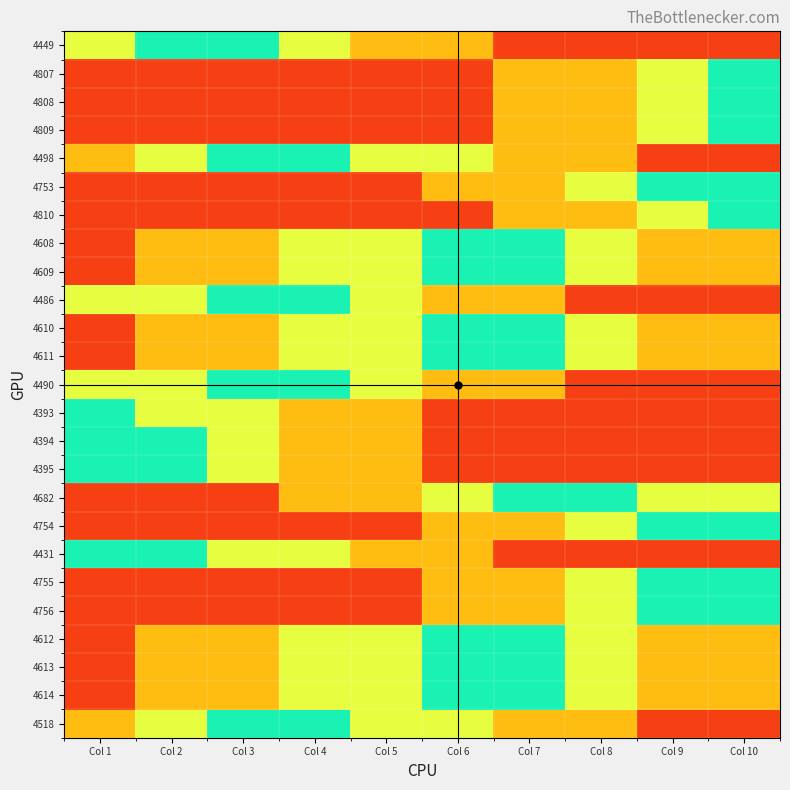

Reading left to right, list all the values displayed in this chart.

4449: Col 1=0.7	Col 2=1.0	Col 3=1.0	Col 4=0.7	Col 5=0.5	Col 6=0.5	Col 7=0.1	Col 8=0.1	Col 9=0.1	Col 10=0.1
4807: Col 1=0.1	Col 2=0.1	Col 3=0.1	Col 4=0.1	Col 5=0.1	Col 6=0.1	Col 7=0.5	Col 8=0.5	Col 9=0.7	Col 10=1.0
4808: Col 1=0.1	Col 2=0.1	Col 3=0.1	Col 4=0.1	Col 5=0.1	Col 6=0.1	Col 7=0.5	Col 8=0.5	Col 9=0.7	Col 10=1.0
4809: Col 1=0.1	Col 2=0.1	Col 3=0.1	Col 4=0.1	Col 5=0.1	Col 6=0.1	Col 7=0.5	Col 8=0.5	Col 9=0.7	Col 10=1.0
4498: Col 1=0.5	Col 2=0.7	Col 3=1.0	Col 4=1.0	Col 5=0.7	Col 6=0.7	Col 7=0.5	Col 8=0.5	Col 9=0.1	Col 10=0.1
4753: Col 1=0.1	Col 2=0.1	Col 3=0.1	Col 4=0.1	Col 5=0.1	Col 6=0.5	Col 7=0.5	Col 8=0.7	Col 9=1.0	Col 10=1.0
4810: Col 1=0.1	Col 2=0.1	Col 3=0.1	Col 4=0.1	Col 5=0.1	Col 6=0.1	Col 7=0.5	Col 8=0.5	Col 9=0.7	Col 10=1.0
4608: Col 1=0.1	Col 2=0.5	Col 3=0.5	Col 4=0.7	Col 5=0.7	Col 6=1.0	Col 7=1.0	Col 8=0.7	Col 9=0.5	Col 10=0.5
4609: Col 1=0.1	Col 2=0.5	Col 3=0.5	Col 4=0.7	Col 5=0.7	Col 6=1.0	Col 7=1.0	Col 8=0.7	Col 9=0.5	Col 10=0.5
4486: Col 1=0.7	Col 2=0.7	Col 3=1.0	Col 4=1.0	Col 5=0.7	Col 6=0.5	Col 7=0.5	Col 8=0.1	Col 9=0.1	Col 10=0.1
4610: Col 1=0.1	Col 2=0.5	Col 3=0.5	Col 4=0.7	Col 5=0.7	Col 6=1.0	Col 7=1.0	Col 8=0.7	Col 9=0.5	Col 10=0.5
4611: Col 1=0.1	Col 2=0.5	Col 3=0.5	Col 4=0.7	Col 5=0.7	Col 6=1.0	Col 7=1.0	Col 8=0.7	Col 9=0.5	Col 10=0.5
4490: Col 1=0.7	Col 2=0.7	Col 3=1.0	Col 4=1.0	Col 5=0.7	Col 6=0.5	Col 7=0.5	Col 8=0.1	Col 9=0.1	Col 10=0.1
4393: Col 1=1.0	Col 2=0.7	Col 3=0.7	Col 4=0.5	Col 5=0.5	Col 6=0.1	Col 7=0.1	Col 8=0.1	Col 9=0.1	Col 10=0.1
4394: Col 1=1.0	Col 2=1.0	Col 3=0.7	Col 4=0.5	Col 5=0.5	Col 6=0.1	Col 7=0.1	Col 8=0.1	Col 9=0.1	Col 10=0.1
4395: Col 1=1.0	Col 2=1.0	Col 3=0.7	Col 4=0.5	Col 5=0.5	Col 6=0.1	Col 7=0.1	Col 8=0.1	Col 9=0.1	Col 10=0.1
4682: Col 1=0.1	Col 2=0.1	Col 3=0.1	Col 4=0.5	Col 5=0.5	Col 6=0.7	Col 7=1.0	Col 8=1.0	Col 9=0.7	Col 10=0.7
4754: Col 1=0.1	Col 2=0.1	Col 3=0.1	Col 4=0.1	Col 5=0.1	Col 6=0.5	Col 7=0.5	Col 8=0.7	Col 9=1.0	Col 10=1.0
4431: Col 1=1.0	Col 2=1.0	Col 3=0.7	Col 4=0.7	Col 5=0.5	Col 6=0.5	Col 7=0.1	Col 8=0.1	Col 9=0.1	Col 10=0.1
4755: Col 1=0.1	Col 2=0.1	Col 3=0.1	Col 4=0.1	Col 5=0.1	Col 6=0.5	Col 7=0.5	Col 8=0.7	Col 9=1.0	Col 10=1.0
4756: Col 1=0.1	Col 2=0.1	Col 3=0.1	Col 4=0.1	Col 5=0.1	Col 6=0.5	Col 7=0.5	Col 8=0.7	Col 9=1.0	Col 10=1.0
4612: Col 1=0.1	Col 2=0.5	Col 3=0.5	Col 4=0.7	Col 5=0.7	Col 6=1.0	Col 7=1.0	Col 8=0.7	Col 9=0.5	Col 10=0.5
4613: Col 1=0.1	Col 2=0.5	Col 3=0.5	Col 4=0.7	Col 5=0.7	Col 6=1.0	Col 7=1.0	Col 8=0.7	Col 9=0.5	Col 10=0.5
4614: Col 1=0.1	Col 2=0.5	Col 3=0.5	Col 4=0.7	Col 5=0.7	Col 6=1.0	Col 7=1.0	Col 8=0.7	Col 9=0.5	Col 10=0.5
4518: Col 1=0.5	Col 2=0.7	Col 3=1.0	Col 4=1.0	Col 5=0.7	Col 6=0.7	Col 7=0.5	Col 8=0.5	Col 9=0.1	Col 10=0.1